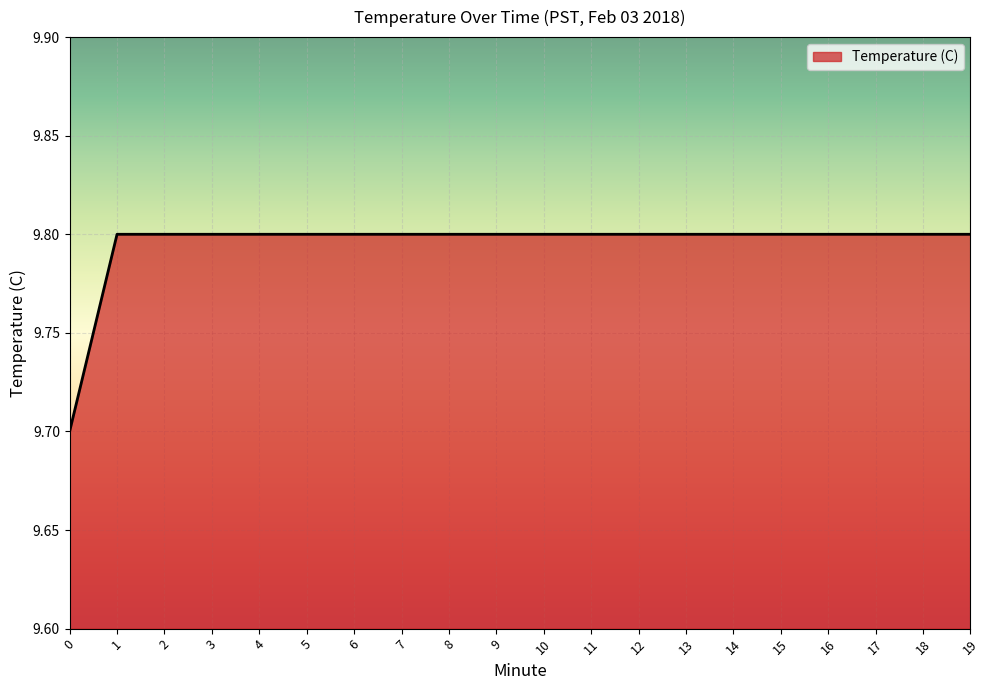

Reading right to left, transcribe all the data shown in this chart.

9.8	9.8	9.8	9.8	9.8	9.8	9.8	9.8	9.8	9.8	9.8	9.8	9.8	9.8	9.8	9.8	9.8	9.8	9.8	9.7